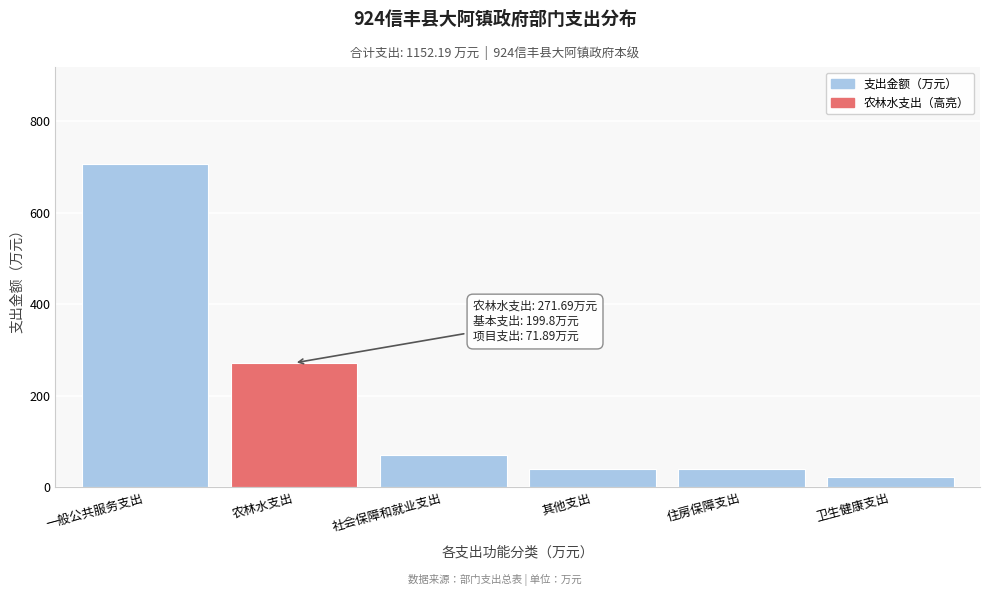

What is the change in value from 一般公共服务支出 to 农林水支出?

-434.5